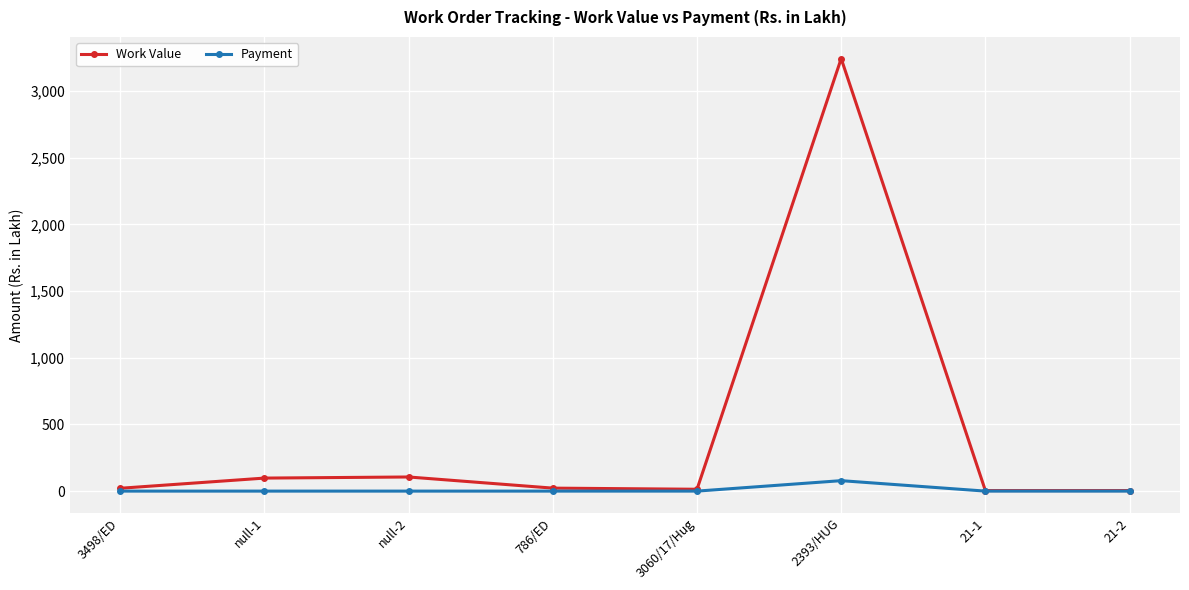

List the series in order of their peak value, highest first.

Work Value, Payment